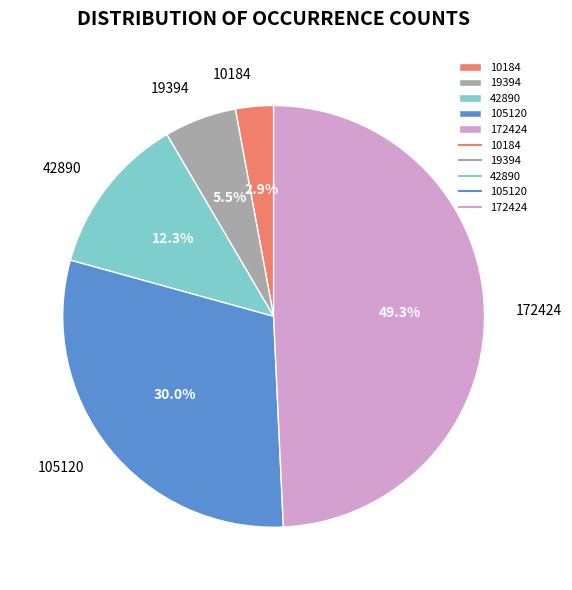

How many segments does this pie chart have?

5